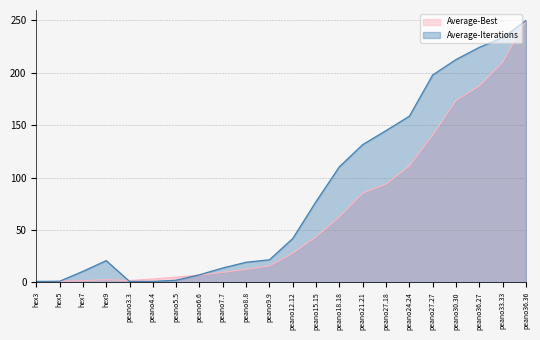

What is the greatest value displayed?

250.0